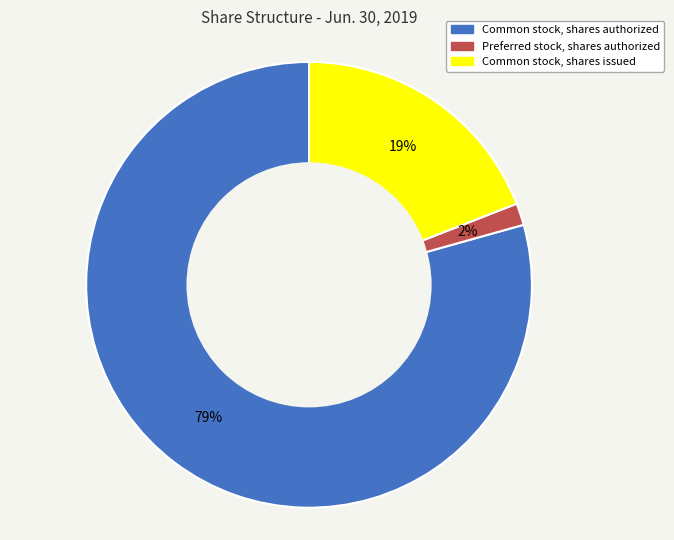

To the nearest percent, what is the combined percentage of Common stock, shares authorized and Common stock, shares issued?

98%